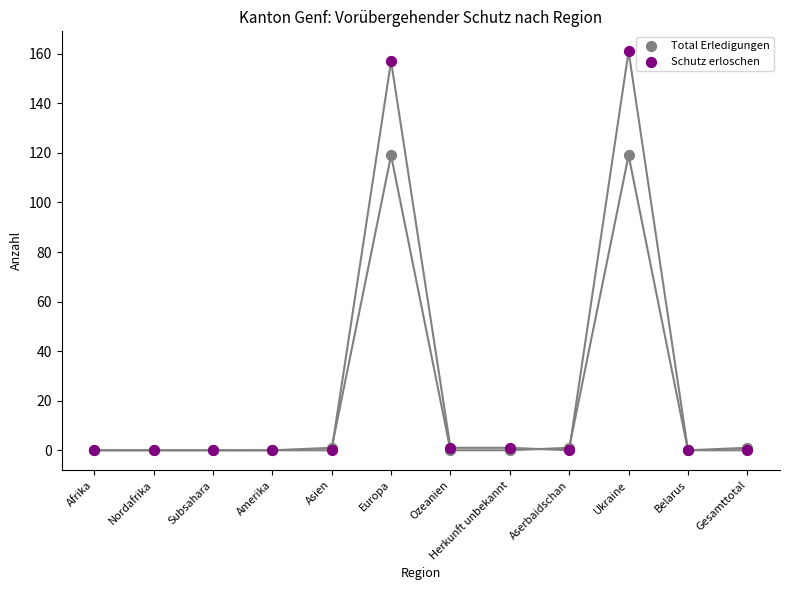

Which series contains the lowest Y value?

Total Erledigungen